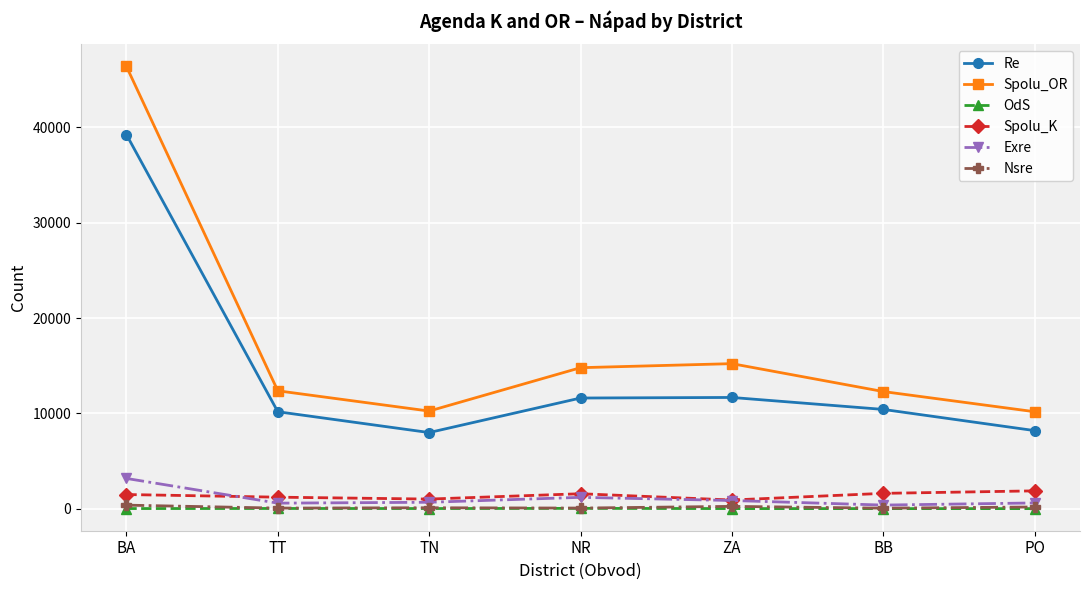

How many lines are shown in the chart?

6